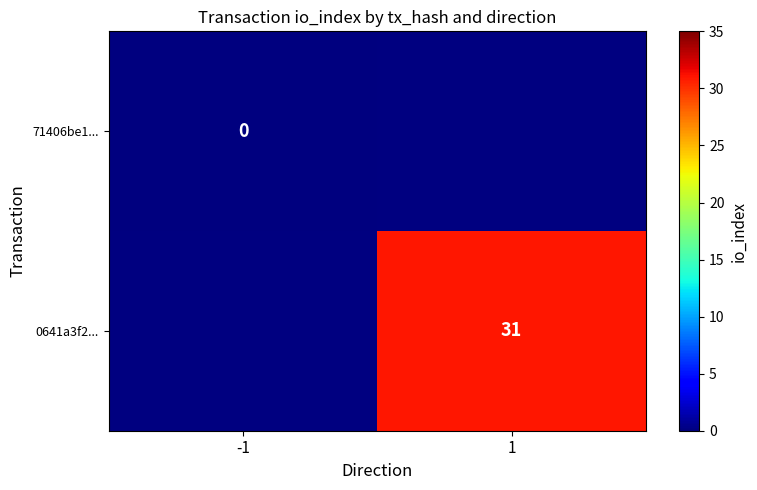

The value of 0641a3f2... at 1 is 44. True or false?

False